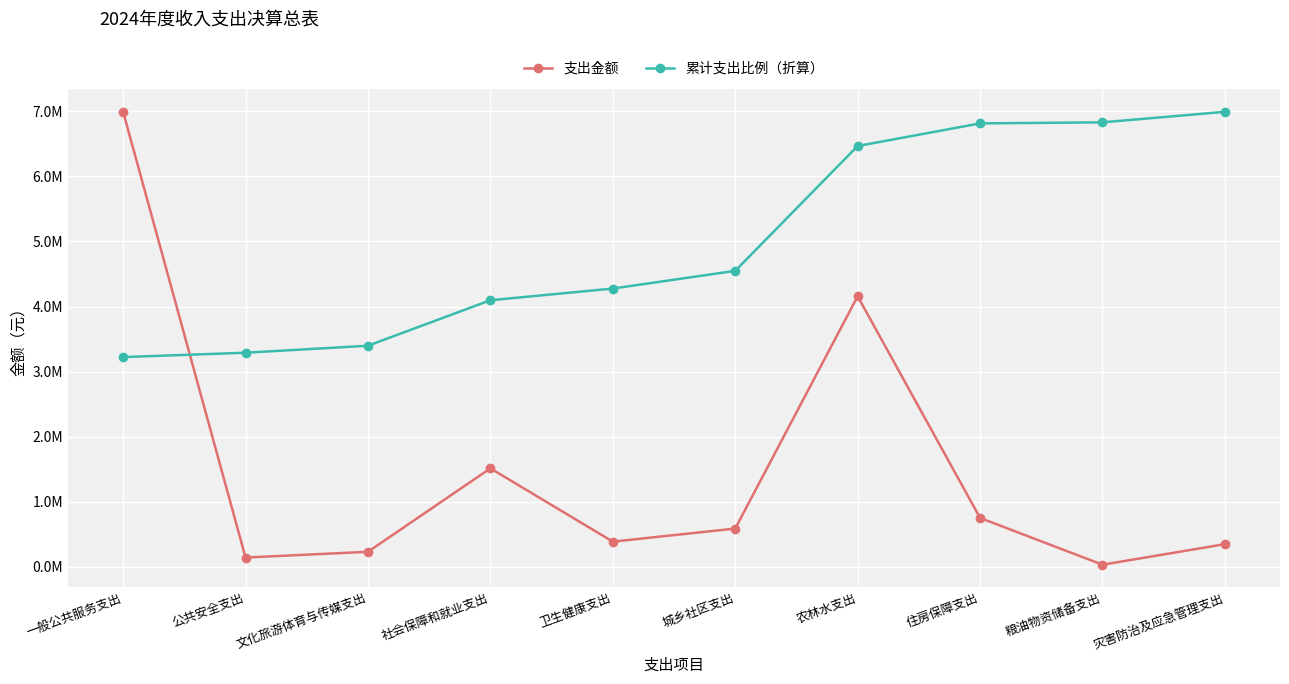

What is the label of the 2nd point from the right?

粮油物资储备支出